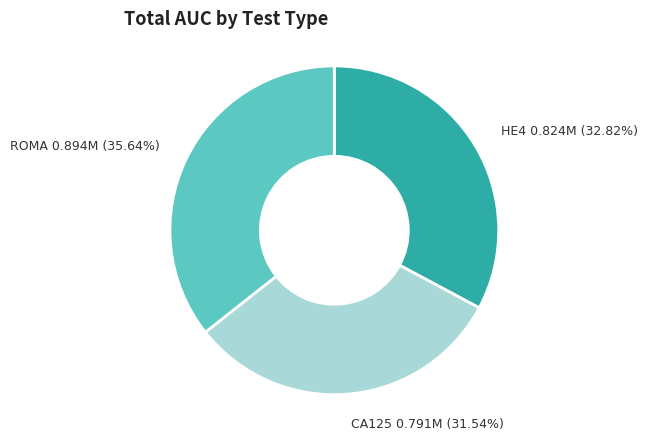

Rank the categories by value from highest to lowest.

ROMA, HE4, CA125